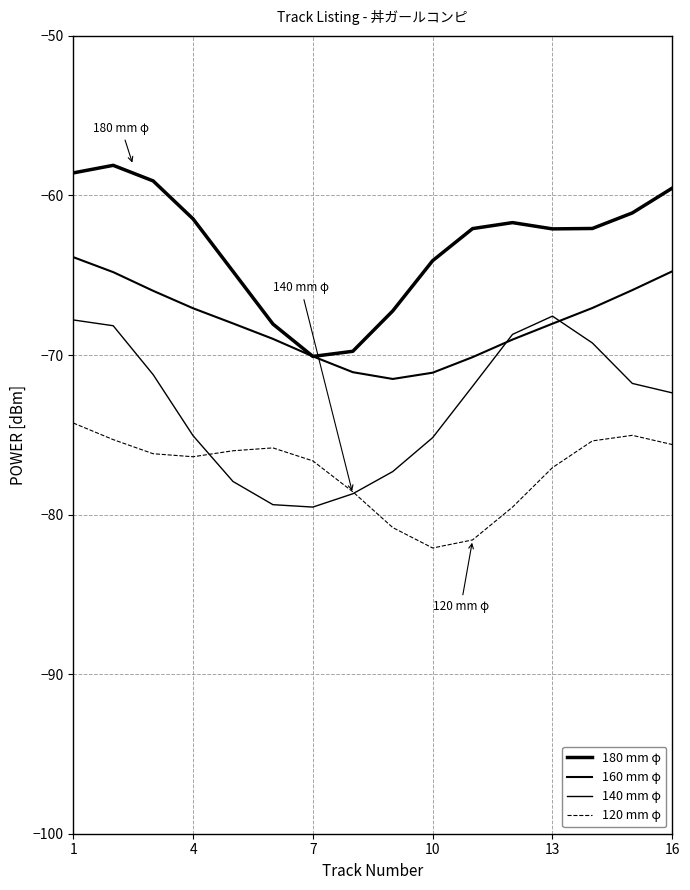

How many lines are shown in the chart?

4